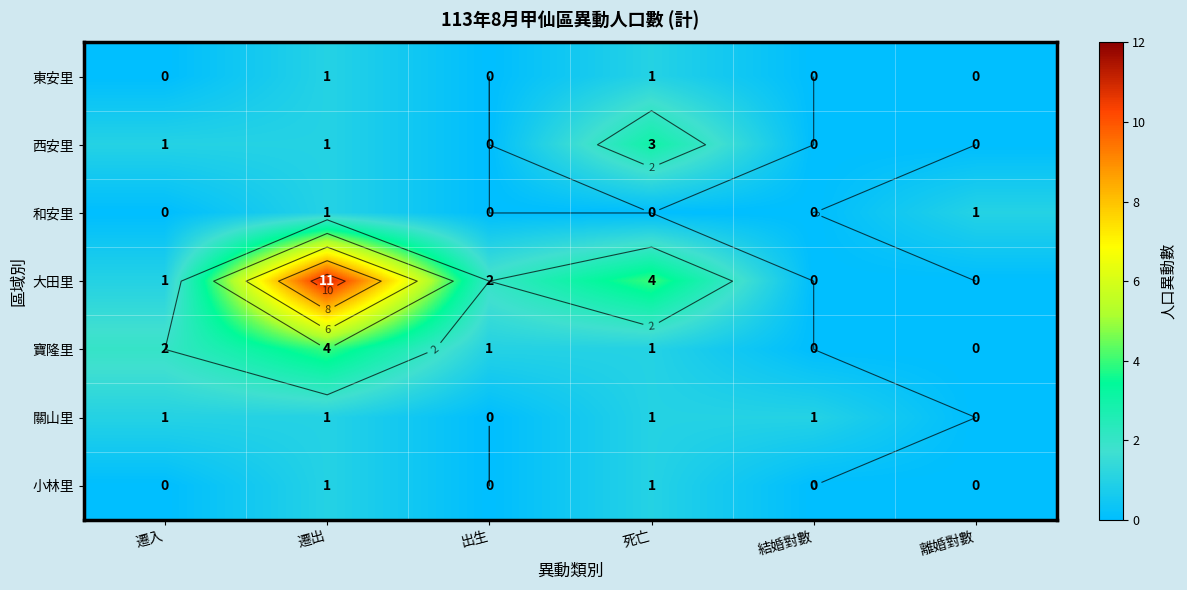

Which category has the highest value in the 寶隆里 series?

遷出